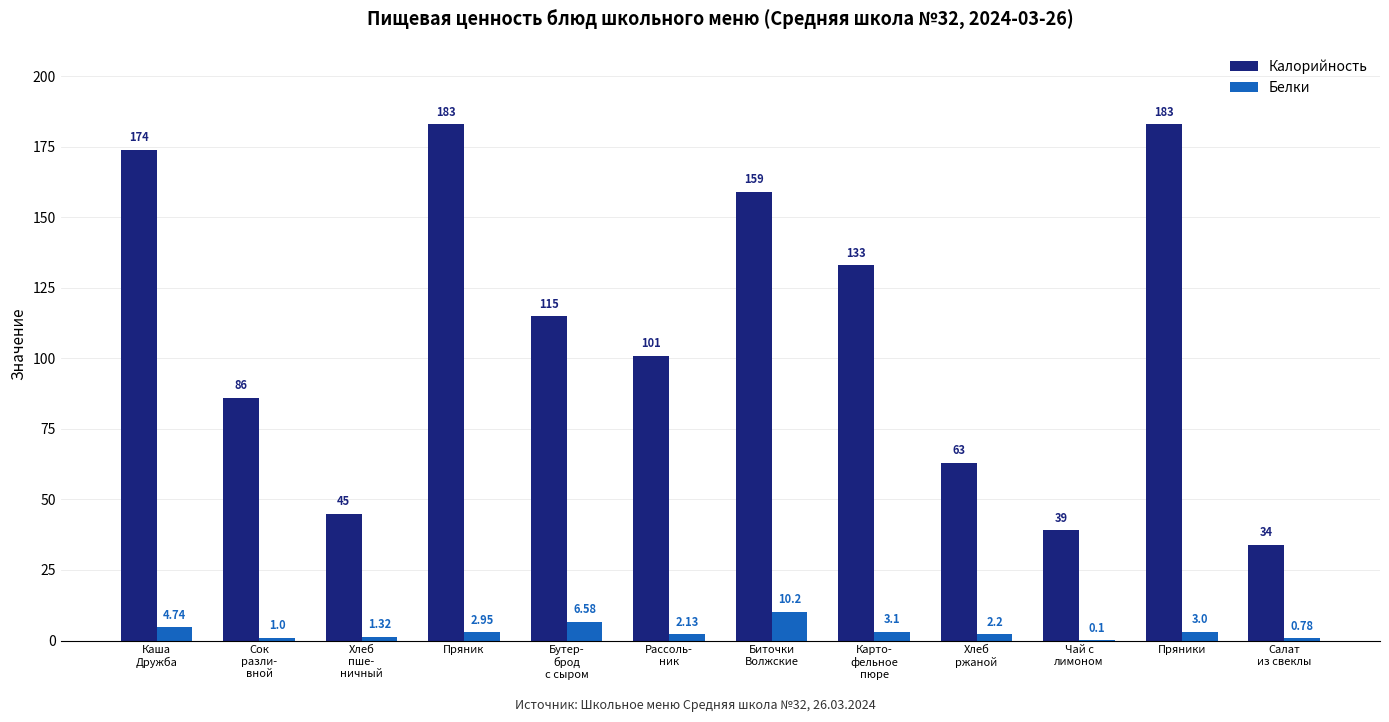

Between Хлеб
пше-
ничный and Салат
из свеклы, which series saw the biggest shift?

Калорийность